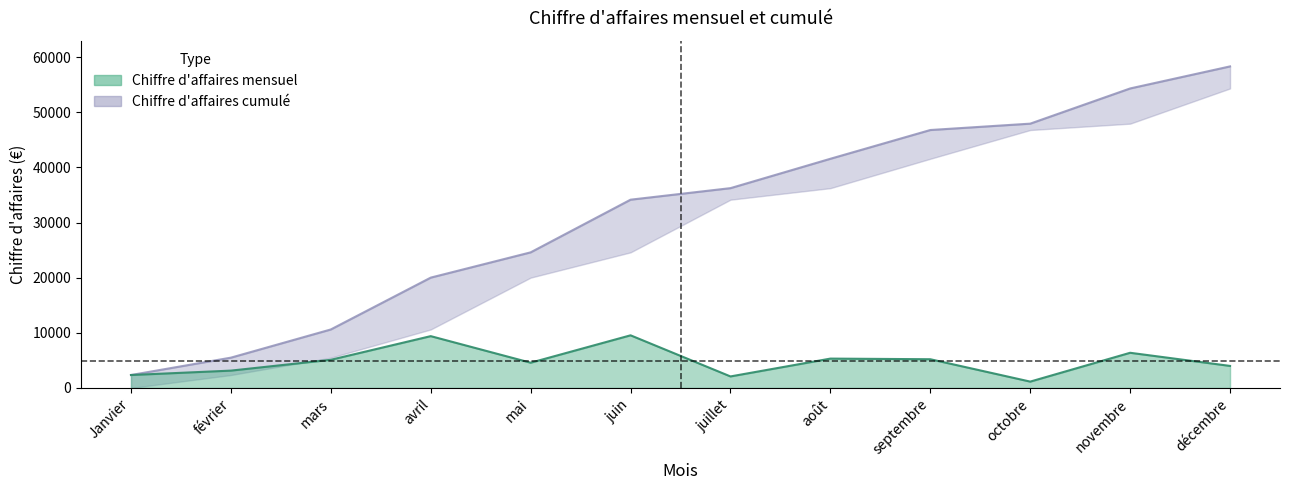

True or false: Chiffre d'affaires cumulé has more than 1 interior local peaks.

False